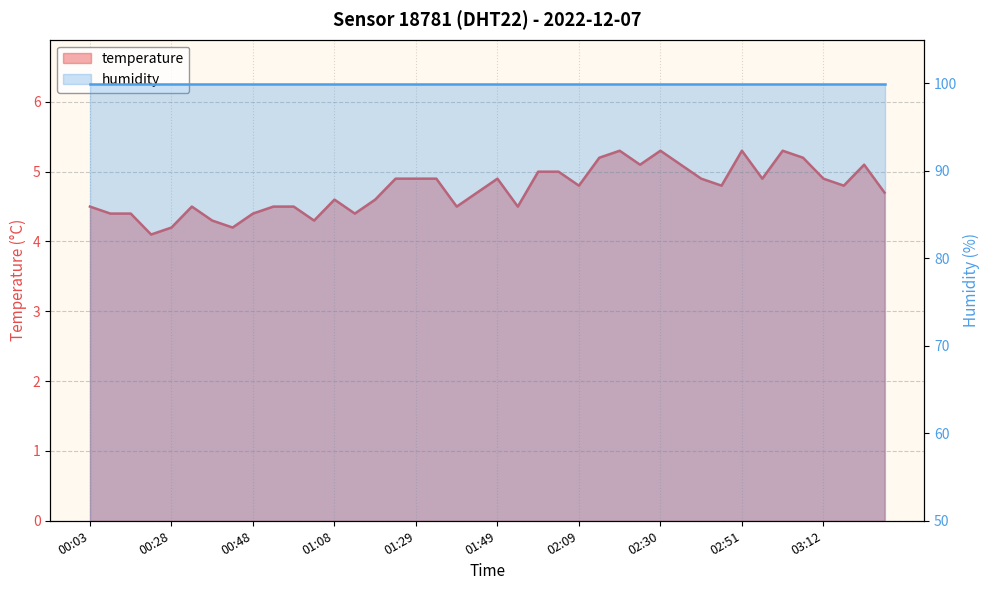

What is the greatest value displayed?

5.3